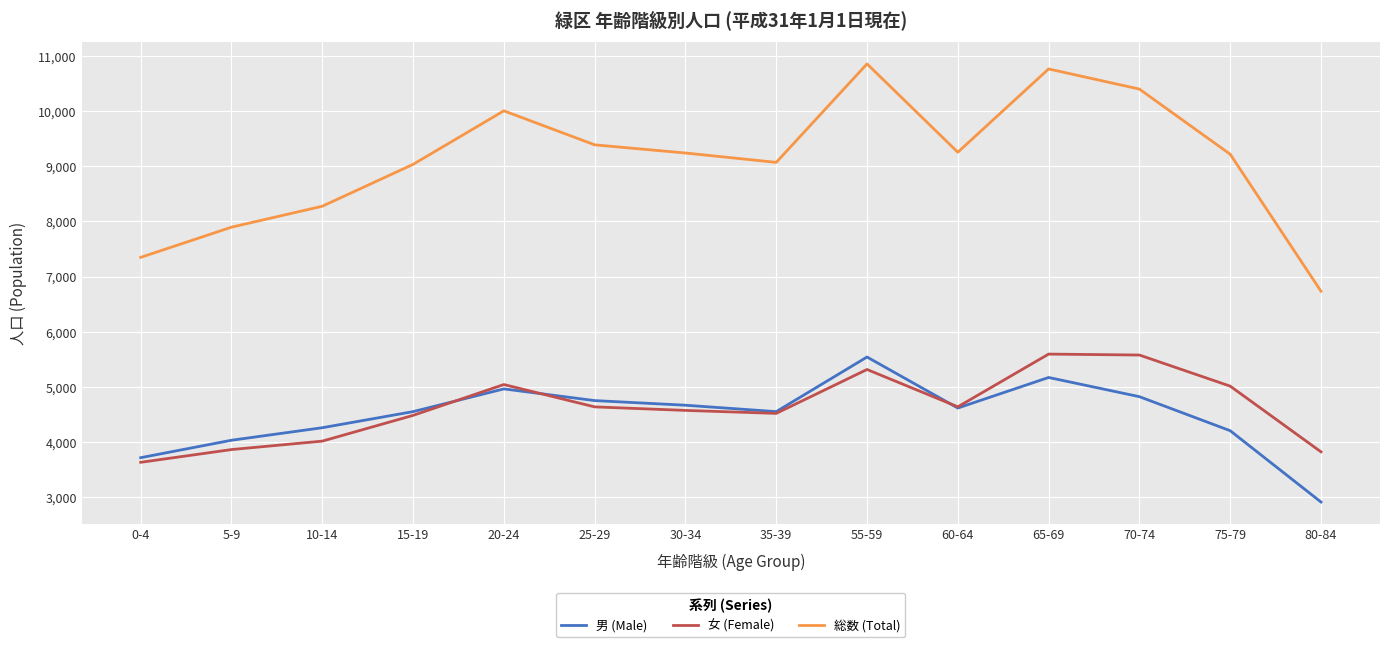

Which label corresponds to the smallest value in the chart?

80-84